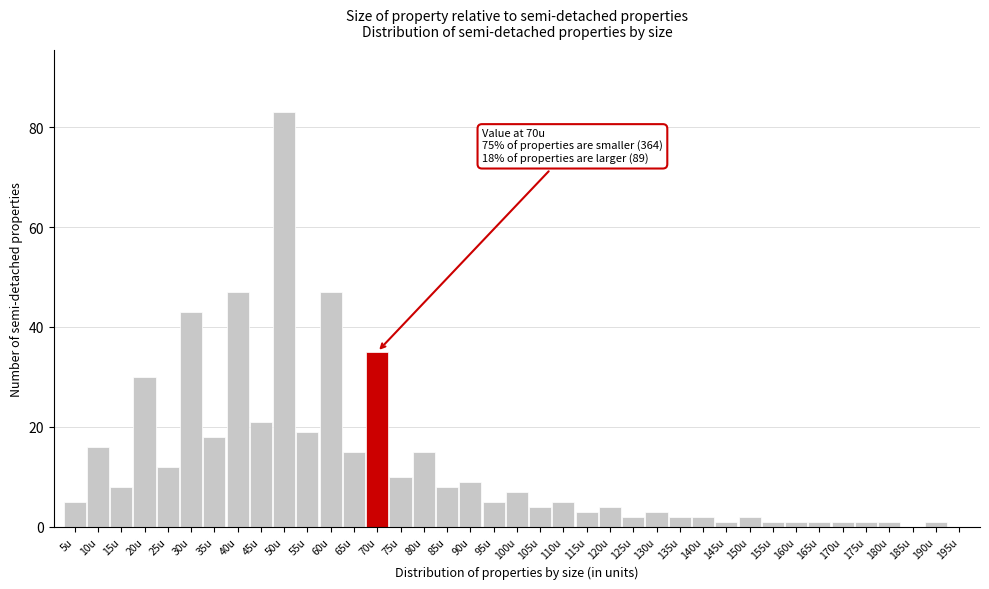

What is the sum of all values?

488